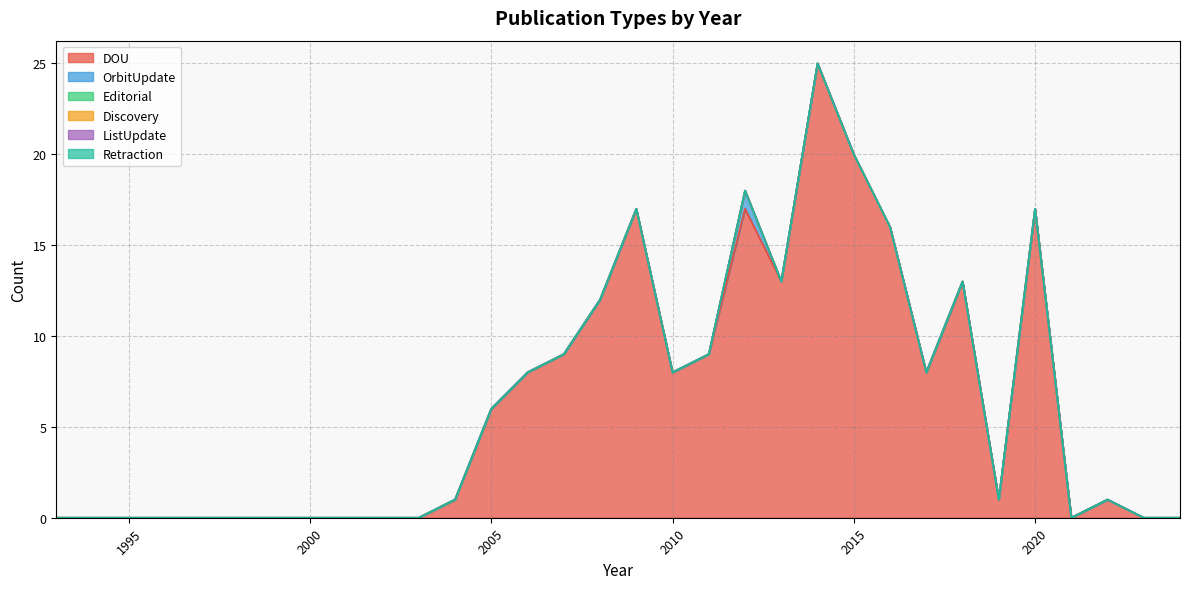

What is the sum of all DOU values?

201